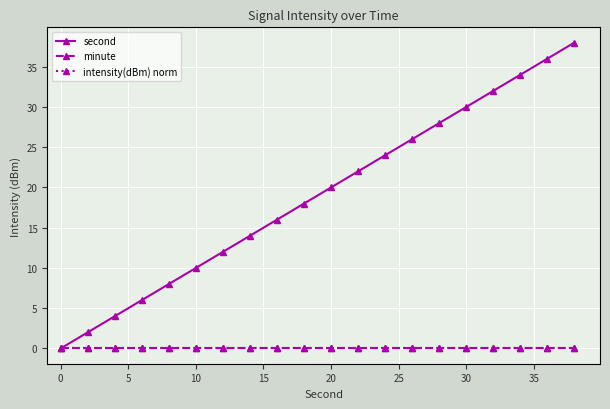

Does the chart have visible grid lines?

Yes